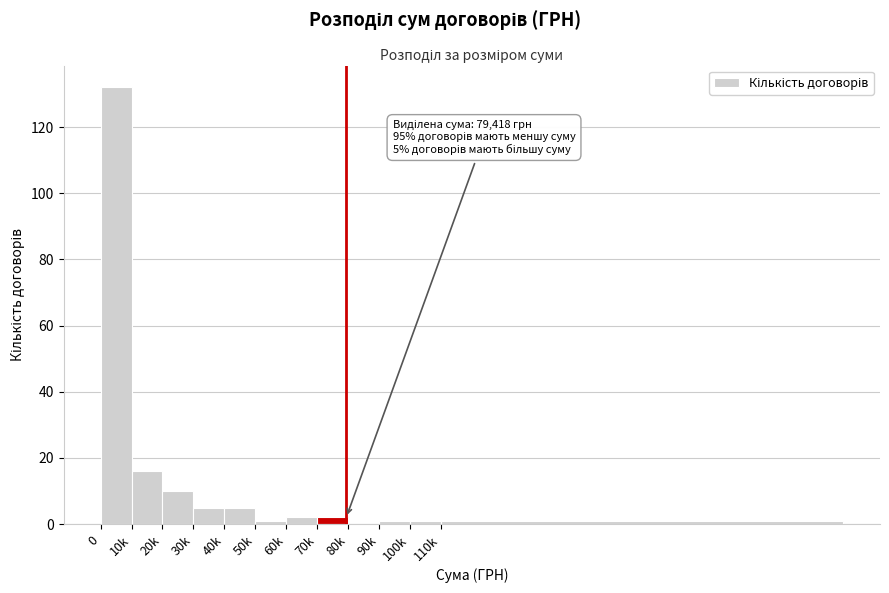

Reading right to left, transcribe all the data shown in this chart.

110k=1	100k=1	90k=1	80k=0	70k=2	60k=2	50k=1	40k=5	30k=5	20k=10	10k=16	0=132